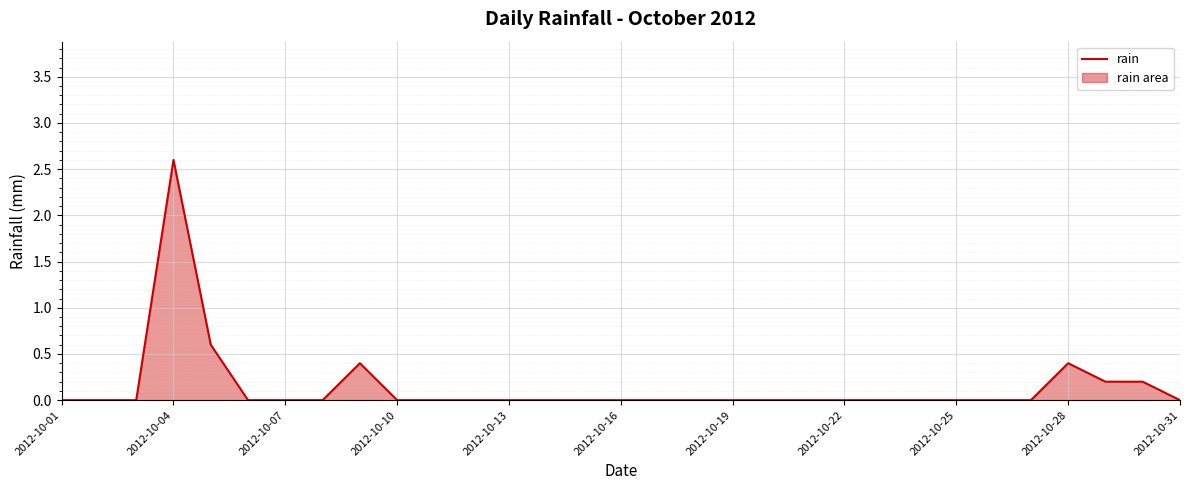

True or false: the data shows 0.0 at 2012-10-22.

True